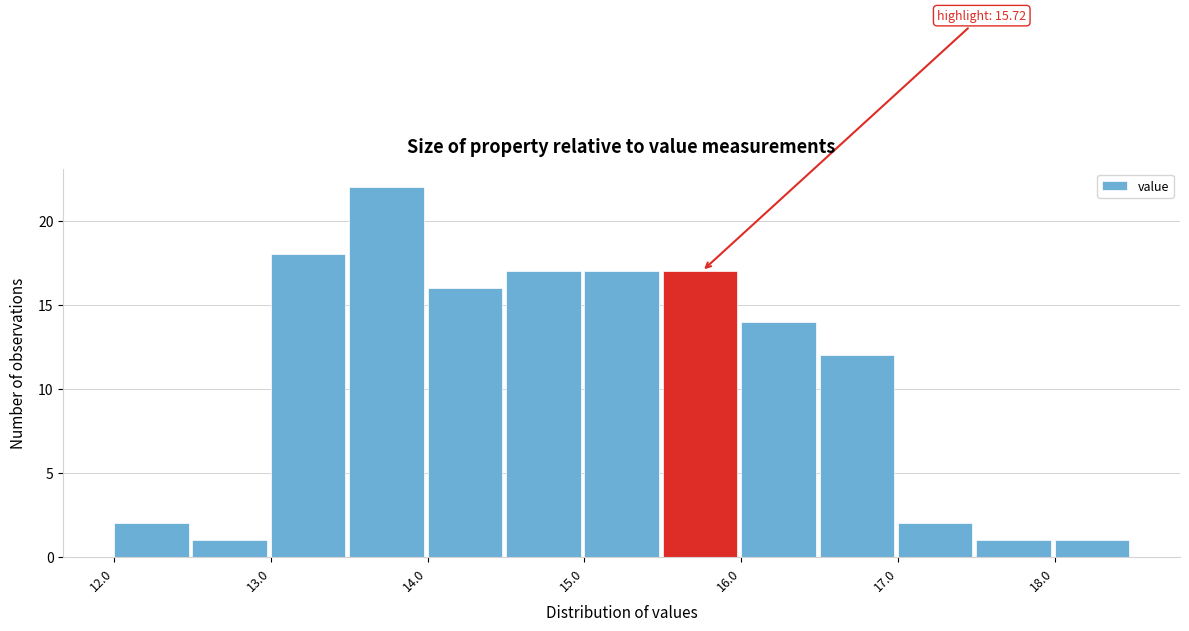

Over which range of the x-axis is the bar tallest?

13.5 to 14.0